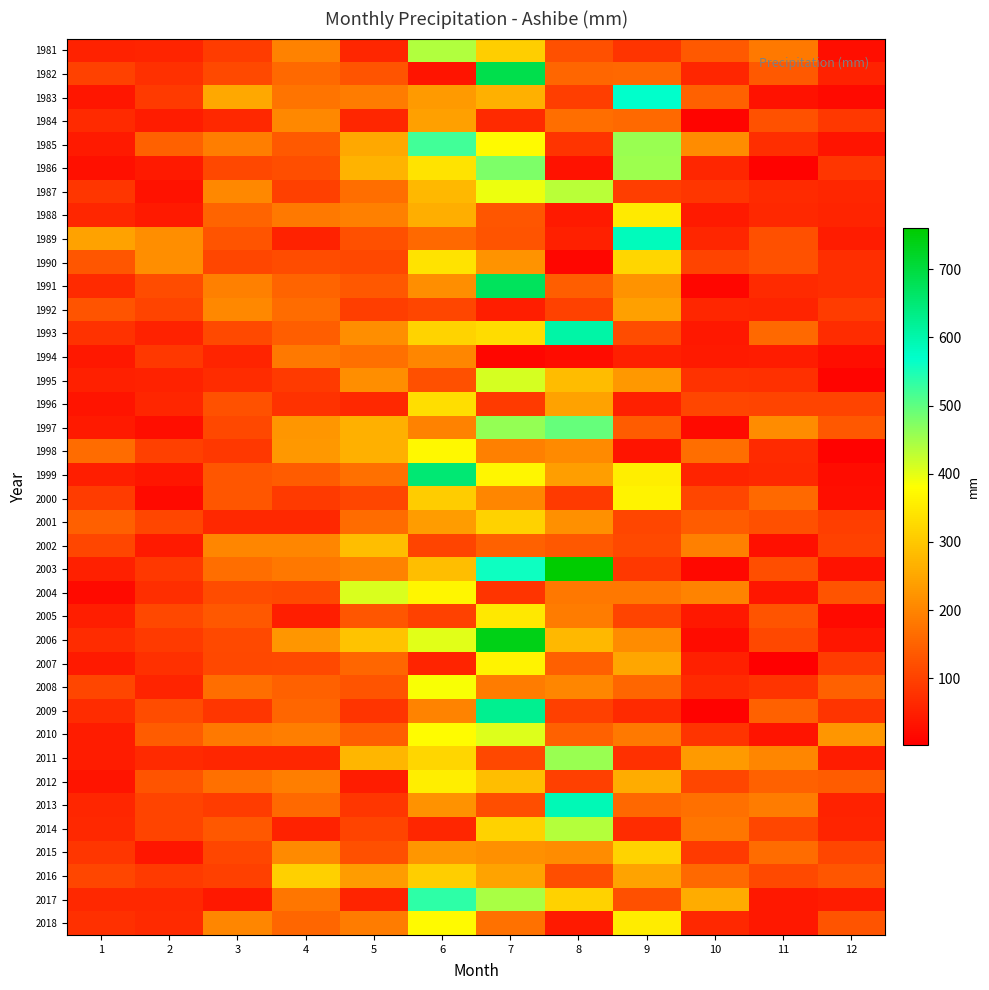

Which series has the widest spread of values?

2003